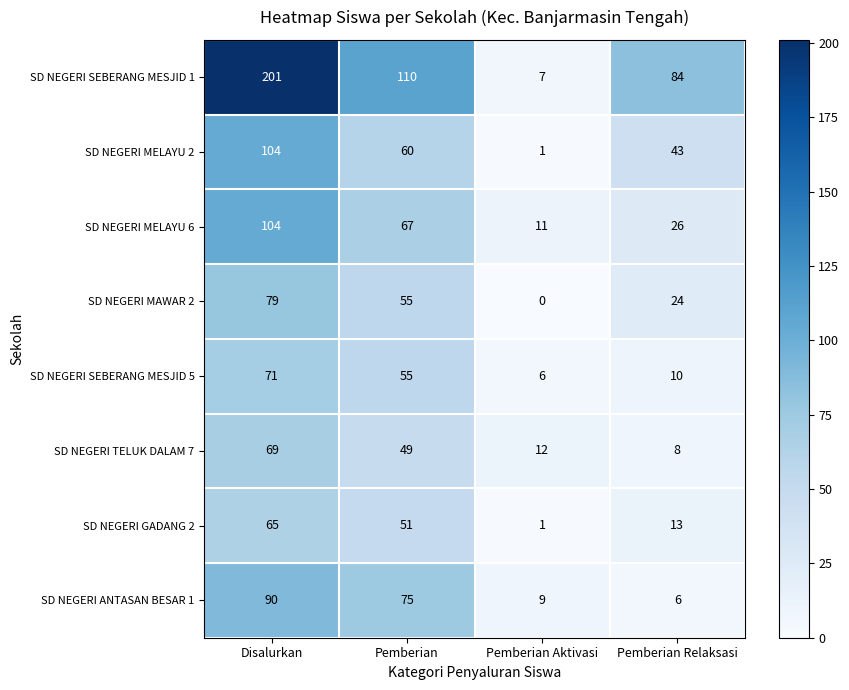

How many data points does each series have?

4